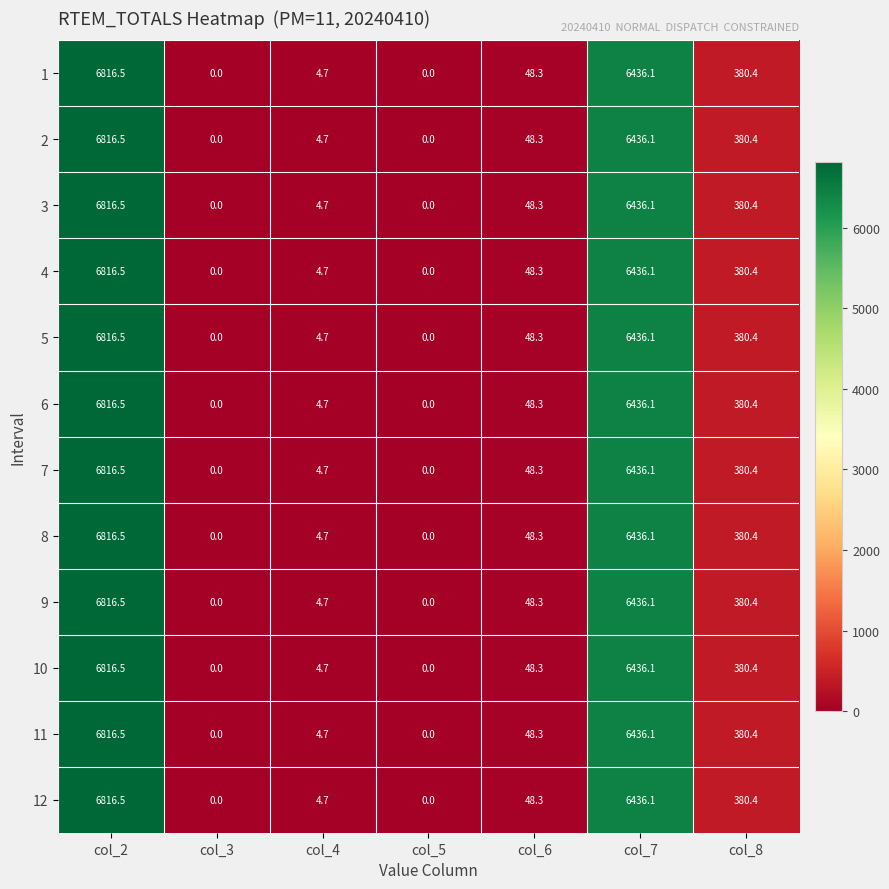

Is it true that 2 equals 10330.8 at col_2?

False